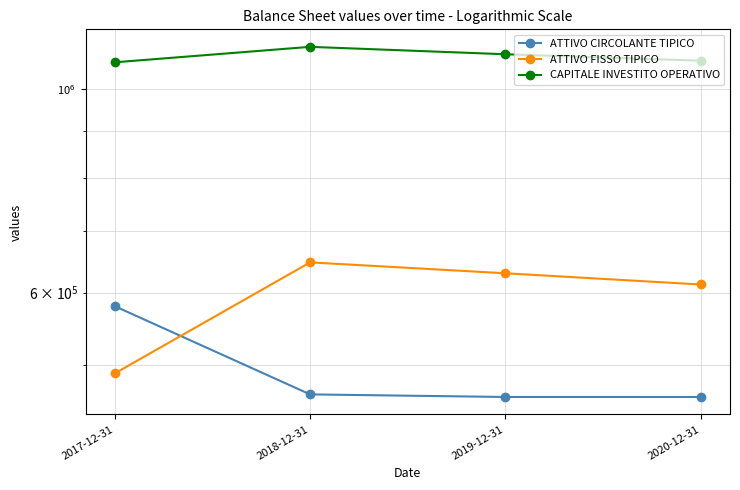

How many data points in CAPITALE INVESTITO OPERATIVO are less than 1091815?

2